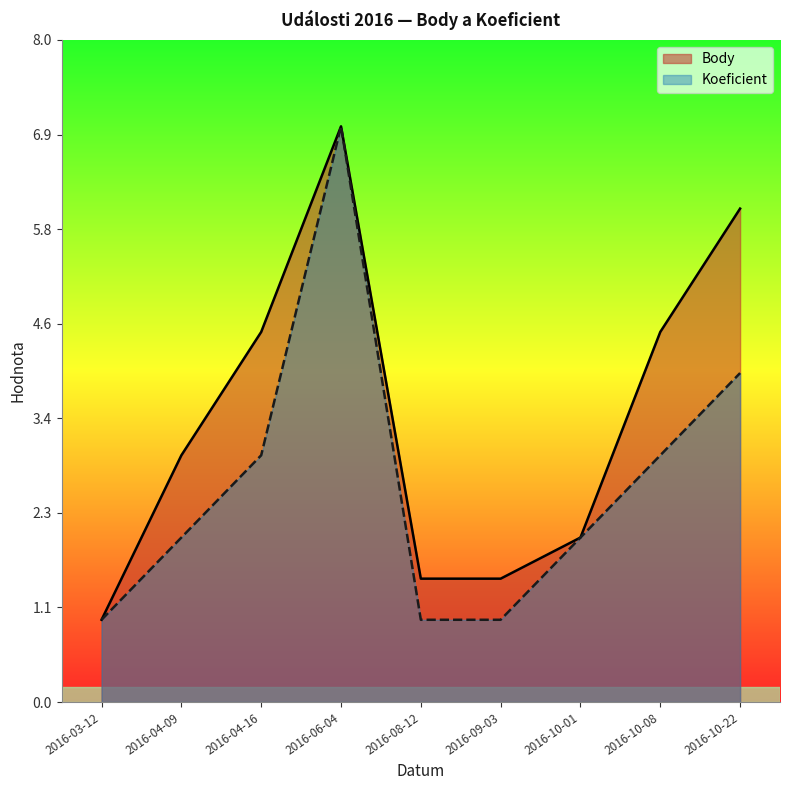

What is the difference between the maximum and minimum values in the Body series?

6.0